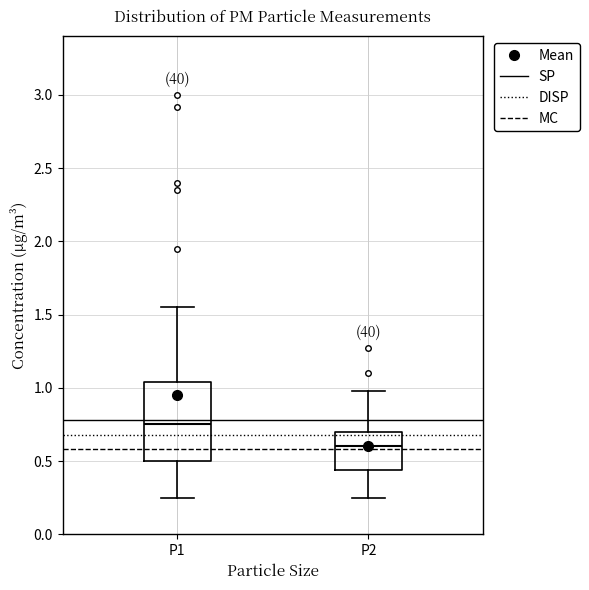

Reading left to right, read every box against the y-axis: the position of its median line, the range the box covers, and the ends of its whiskers. The values are not printed on the chart, so give them approximately, as read against the axis.

P1: median 0.75, box 0.50 to 1.05, whiskers 0.25 to 1.55
P2: median 0.60, box 0.45 to 0.70, whiskers 0.25 to 1.00